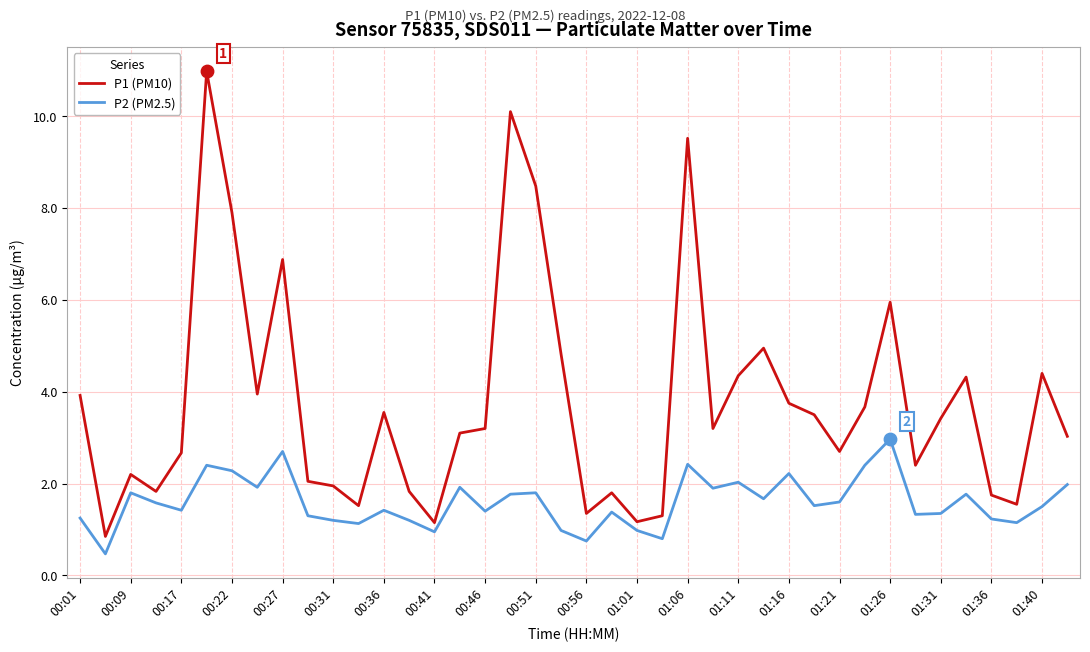

Which series has the widest spread of values?

P1 (PM10)